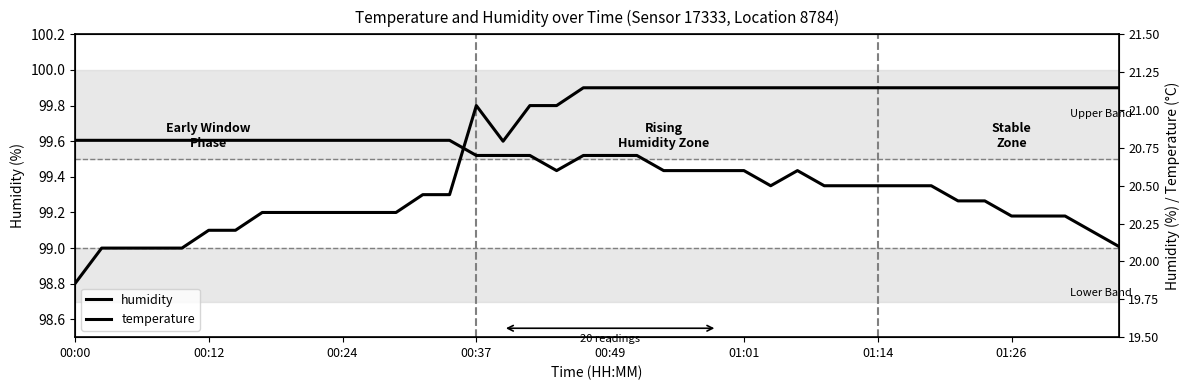

Rank the series at 00:00 from lowest to highest value.

temperature, humidity